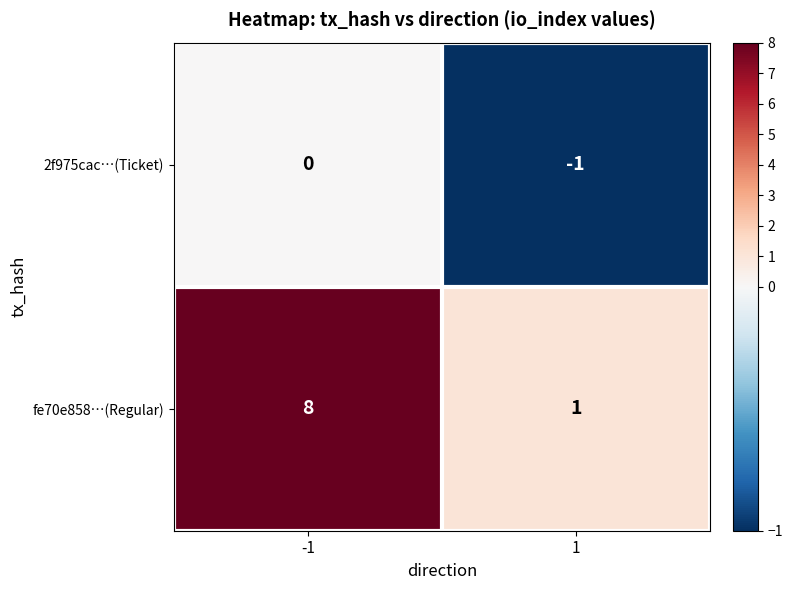

Reading left to right, what are all the values shown in this chart?

2f975cac…(Ticket): -1=0	1=-1
fe70e858…(Regular): -1=8	1=1